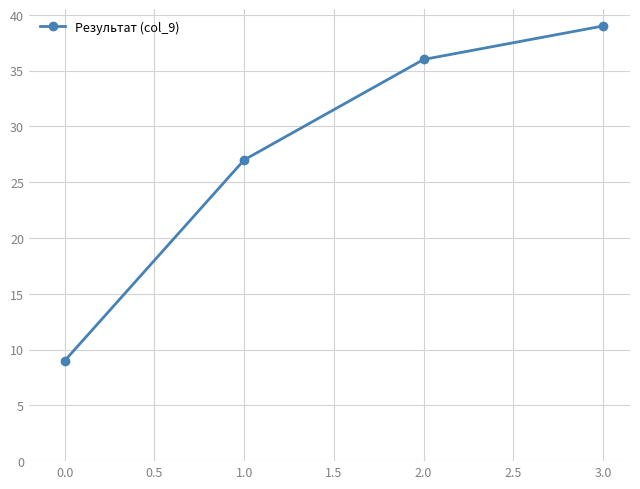

What is the sum of all values?

111